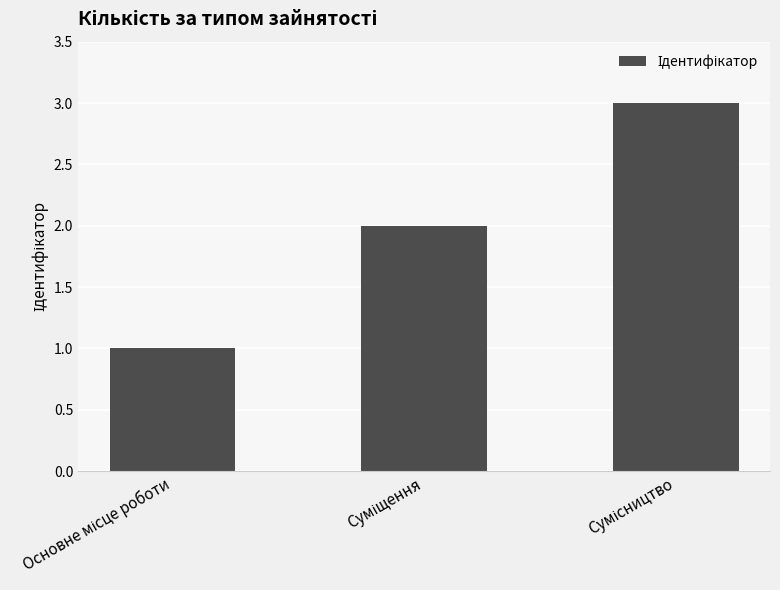

What is the maximum value shown in the chart?

3